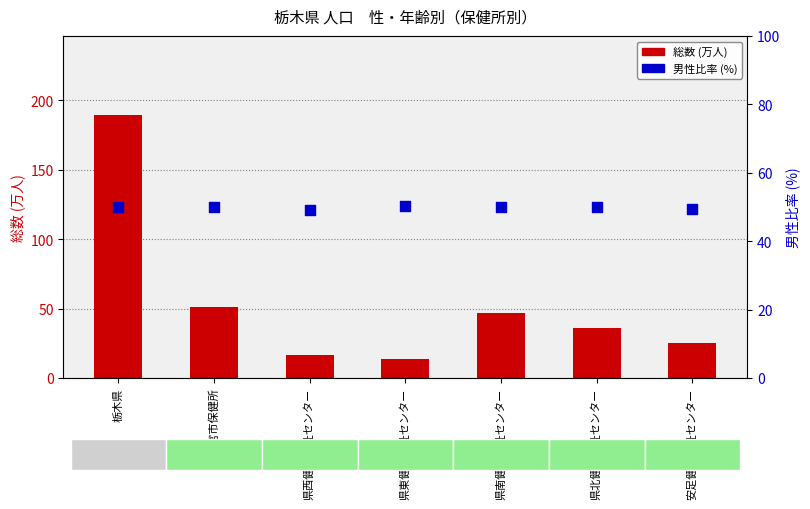

Which series has the largest Y range (max minus min)?

総数 (万人)